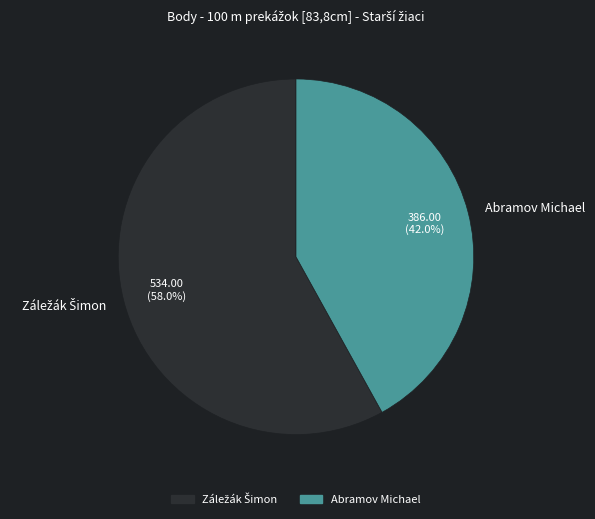

Is there any slice that represents more than half of the pie?

Yes